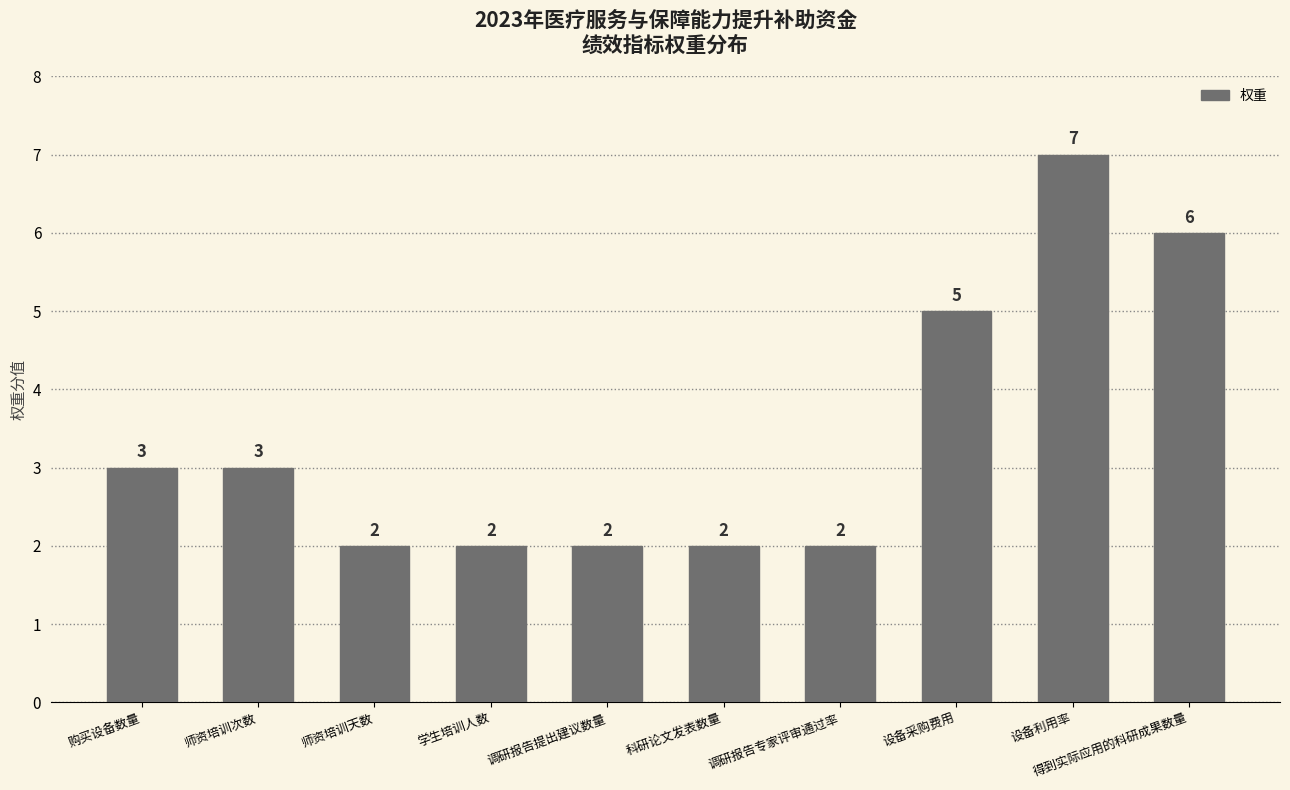

What is the smallest value displayed?

2